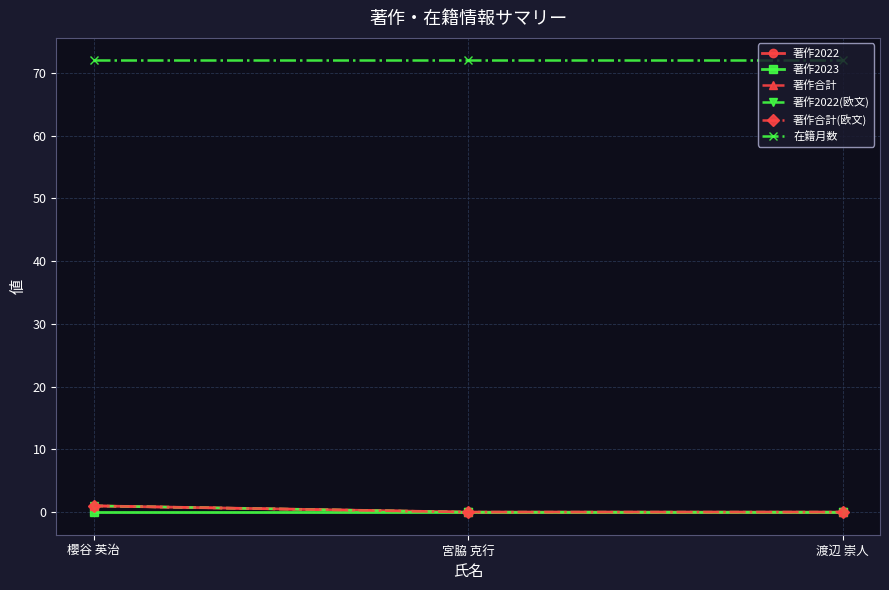

Which series has the largest range (max minus min)?

著作2022